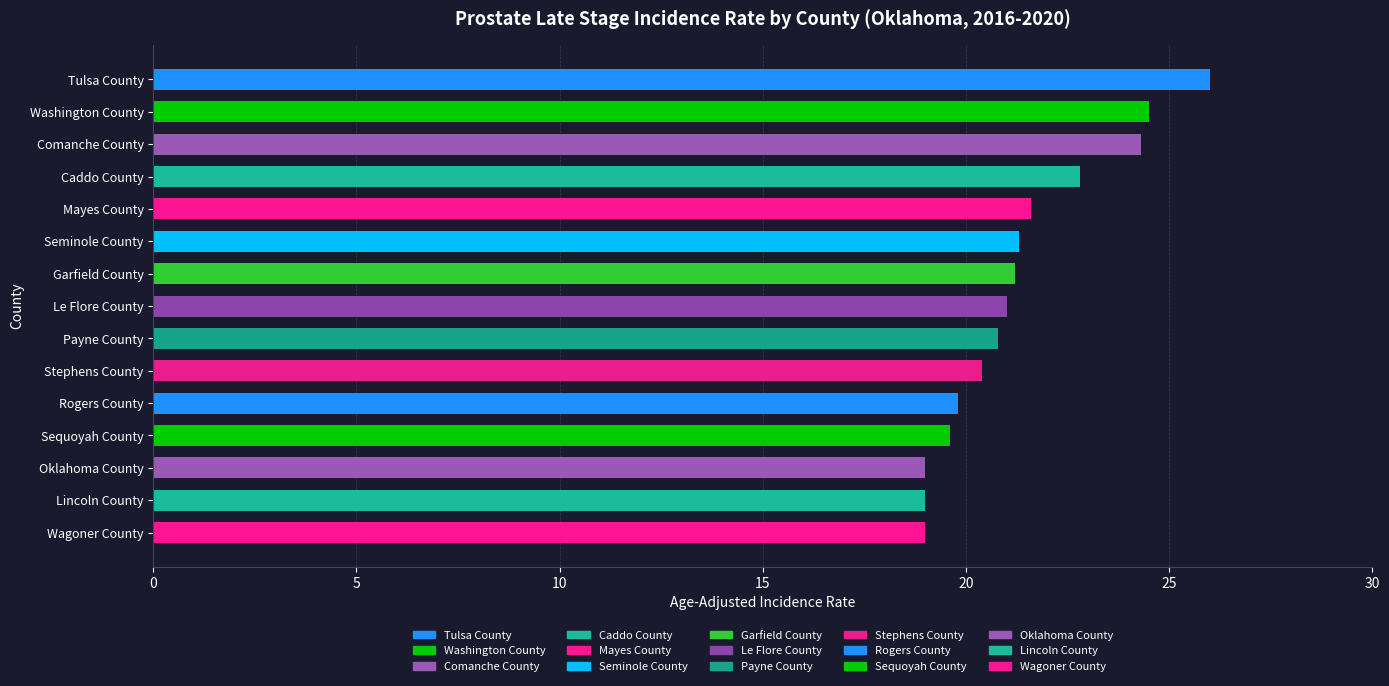

Rank the categories by value from highest to lowest.

Tulsa County, Washington County, Comanche County, Caddo County, Mayes County, Seminole County, Garfield County, Le Flore County, Payne County, Stephens County, Rogers County, Sequoyah County, Oklahoma County, Lincoln County, Wagoner County